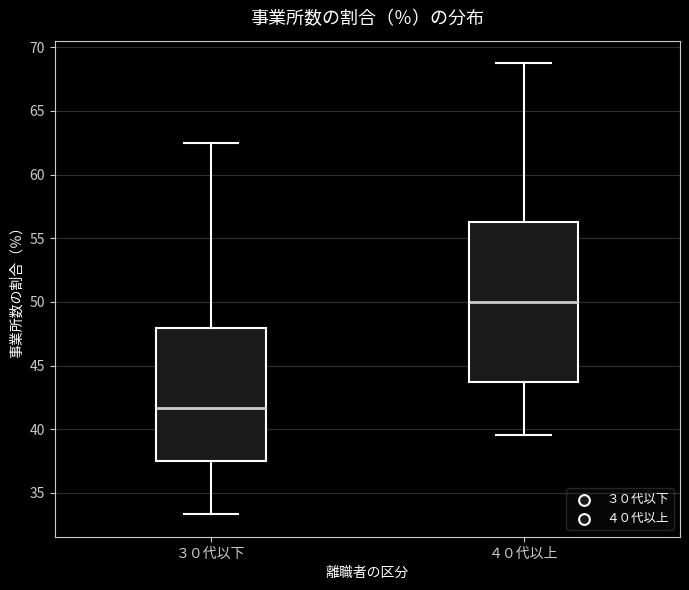

Which box's median line is the lowest?

３０代以下